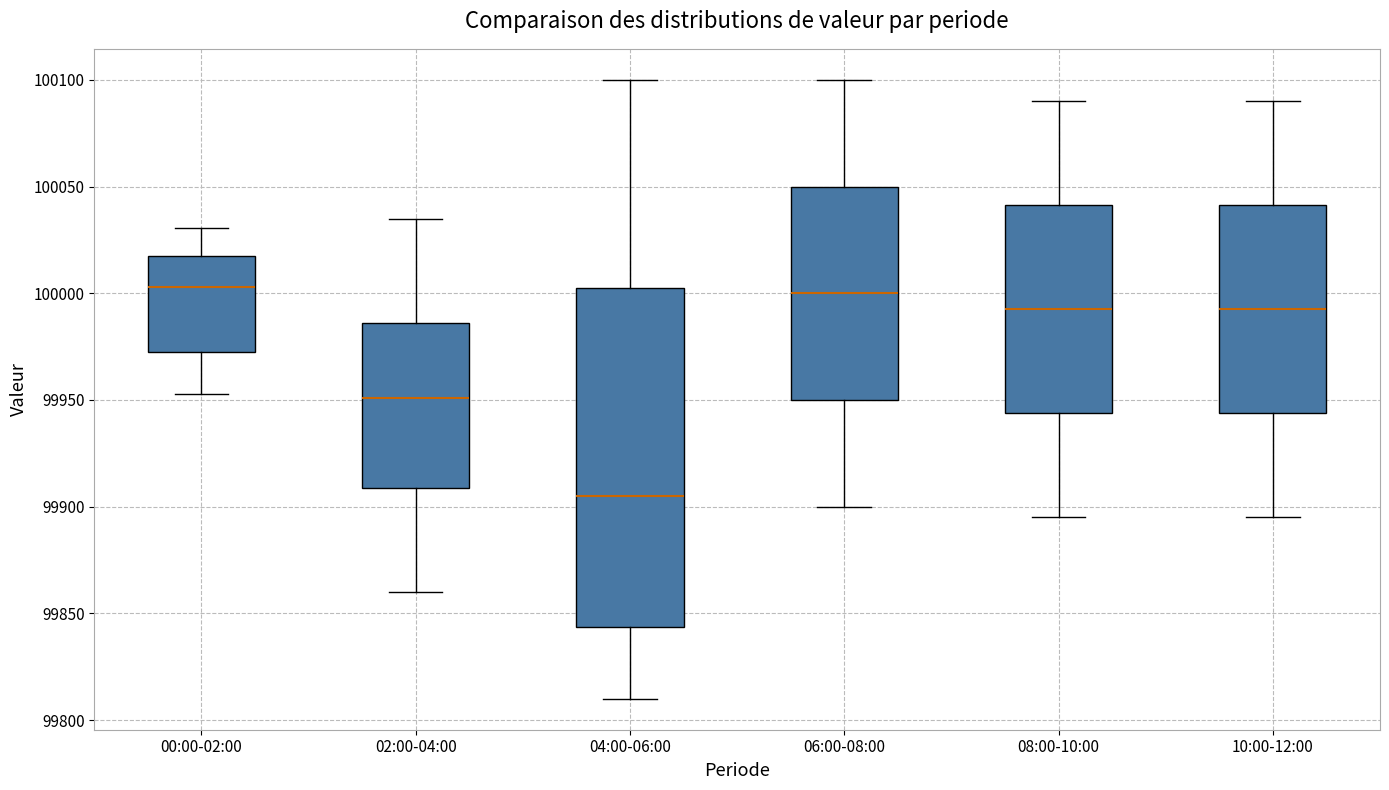

Reading left to right, read every box against the y-axis: the position of its median line, the range the box covers, and the ends of its whiskers. The values are not printed on the chart, so give them approximately, as read against the axis.

00:00-02:00: median 100005, box 99970 to 100015, whiskers 99955 to 100030
02:00-04:00: median 99950, box 99910 to 99985, whiskers 99860 to 100035
04:00-06:00: median 99905, box 99845 to 100005, whiskers 99810 to 100100
06:00-08:00: median 100000, box 99950 to 100050, whiskers 99900 to 100100
08:00-10:00: median 99995, box 99945 to 100040, whiskers 99895 to 100090
10:00-12:00: median 99995, box 99945 to 100040, whiskers 99895 to 100090